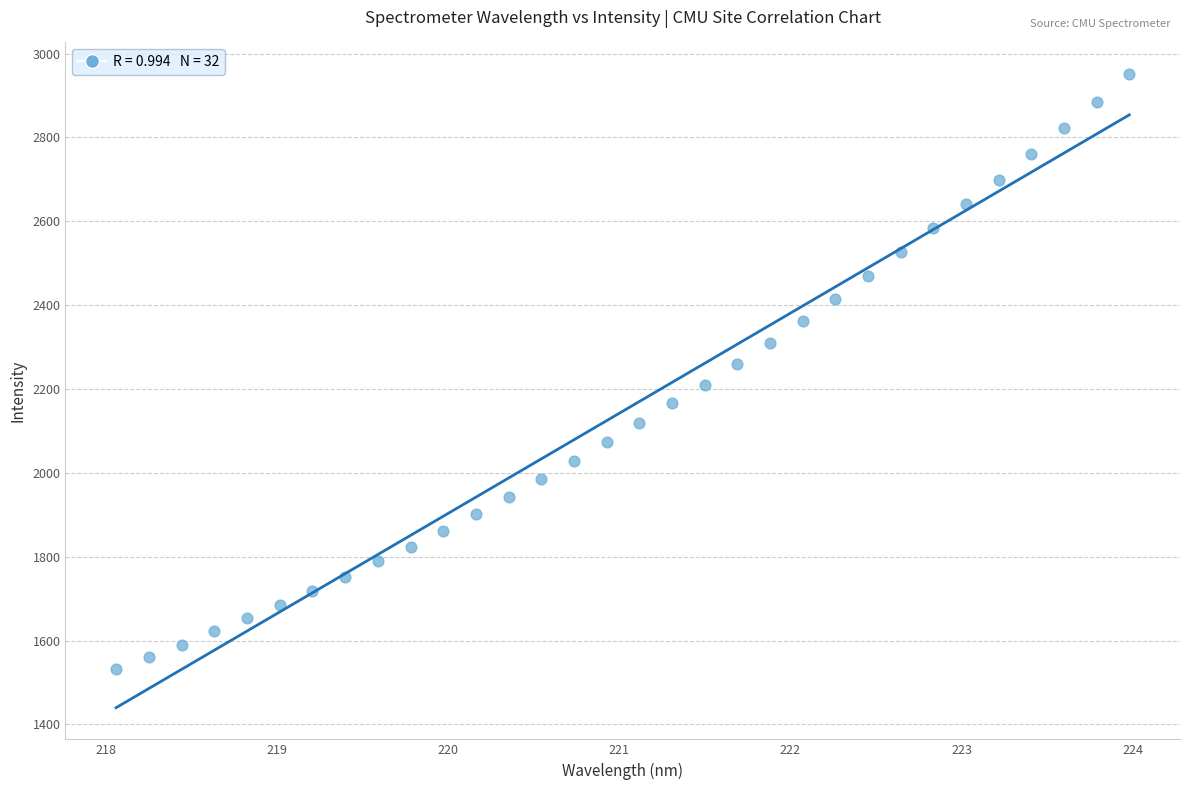

What is the range of X values (max minus min)?

5.9